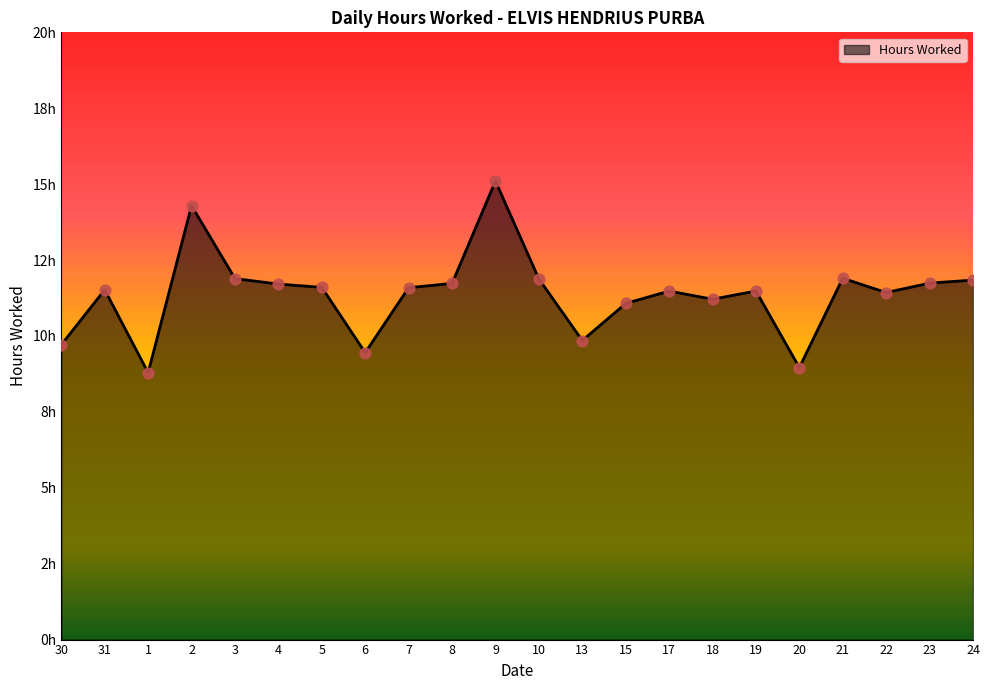

Approximately how many times larger is the value at 31 compared to 1?

1.3